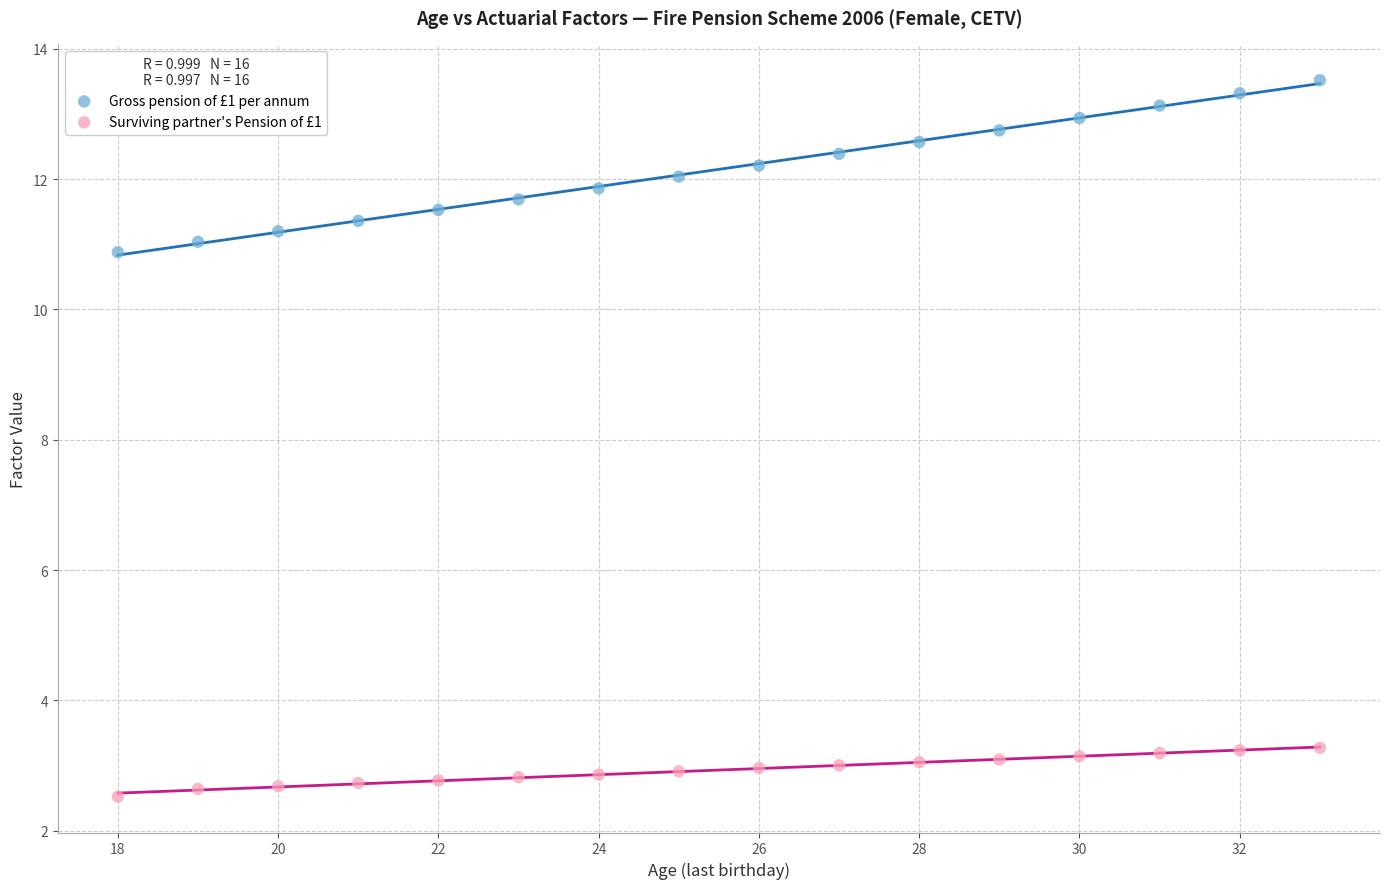

What are all the series names shown in the legend?

Gross pension of £1 per annum, Surviving partner's Pension of £1